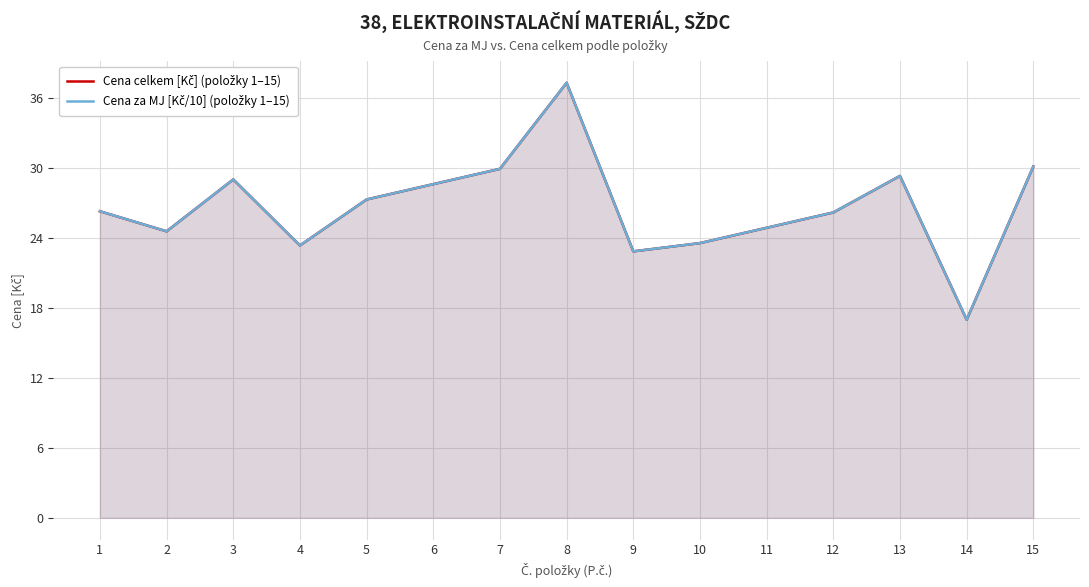

True or false: Cena za MJ [Kč/10] (položky 1–15) has a value of 17.0 at 14.

True